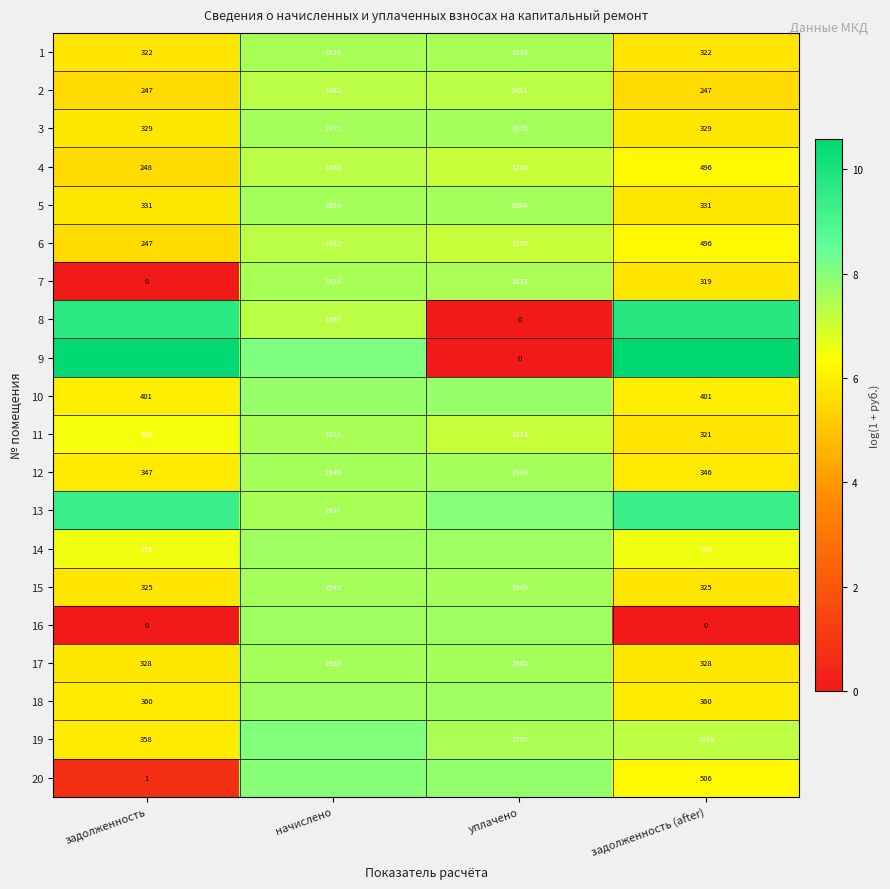

At which label does 11 reach its peak?

начислено